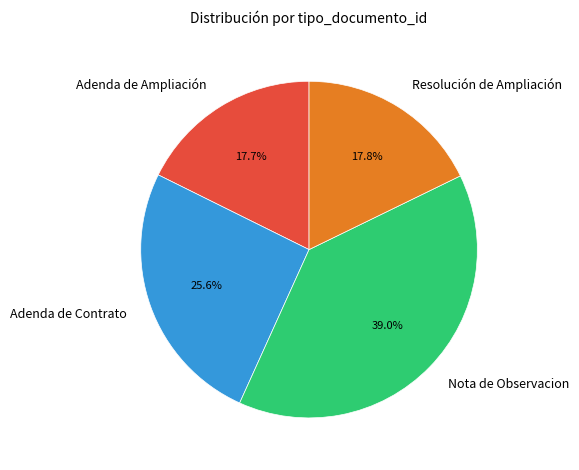

To the nearest percent, what percentage of the pie is Nota de Observacion?

39%